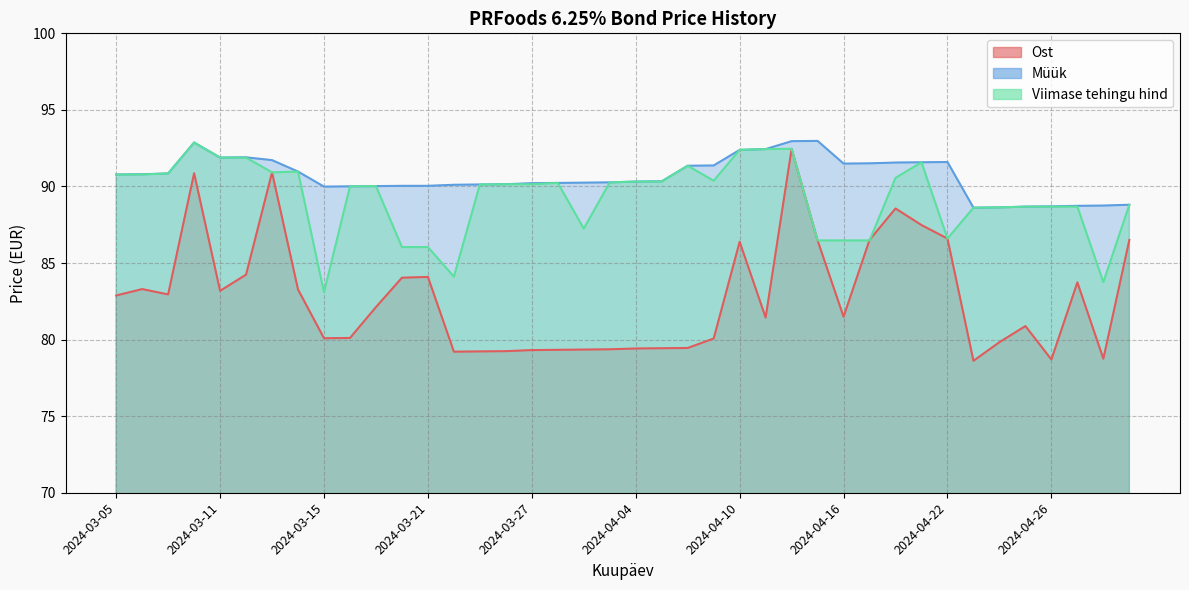

What are all the series names shown in the legend?

Ost, Müük, Viimase tehingu hind